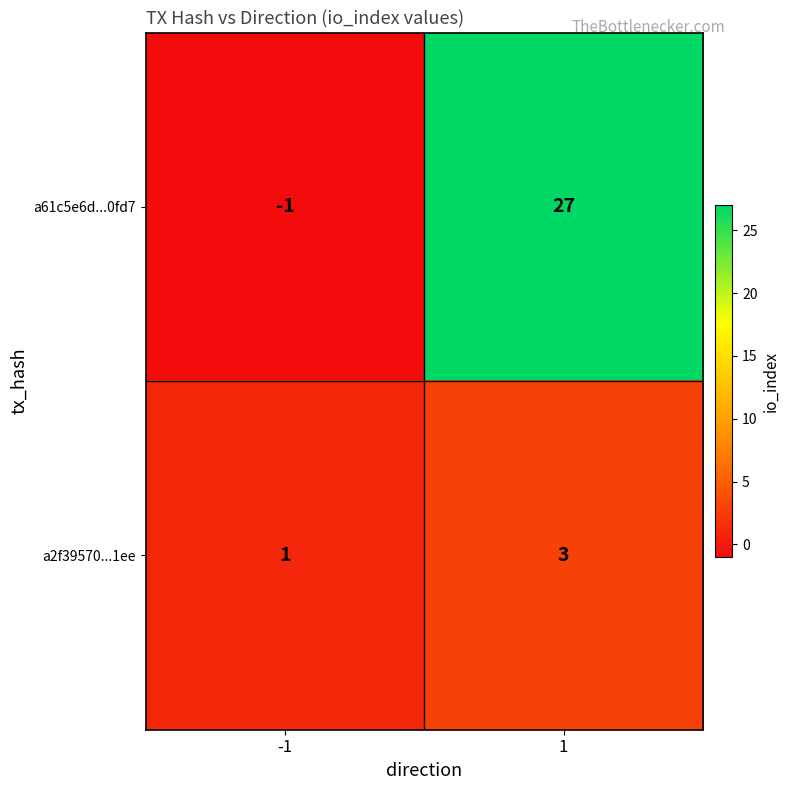

Is it true that a2f39570...1ee equals 1 at 1?

False